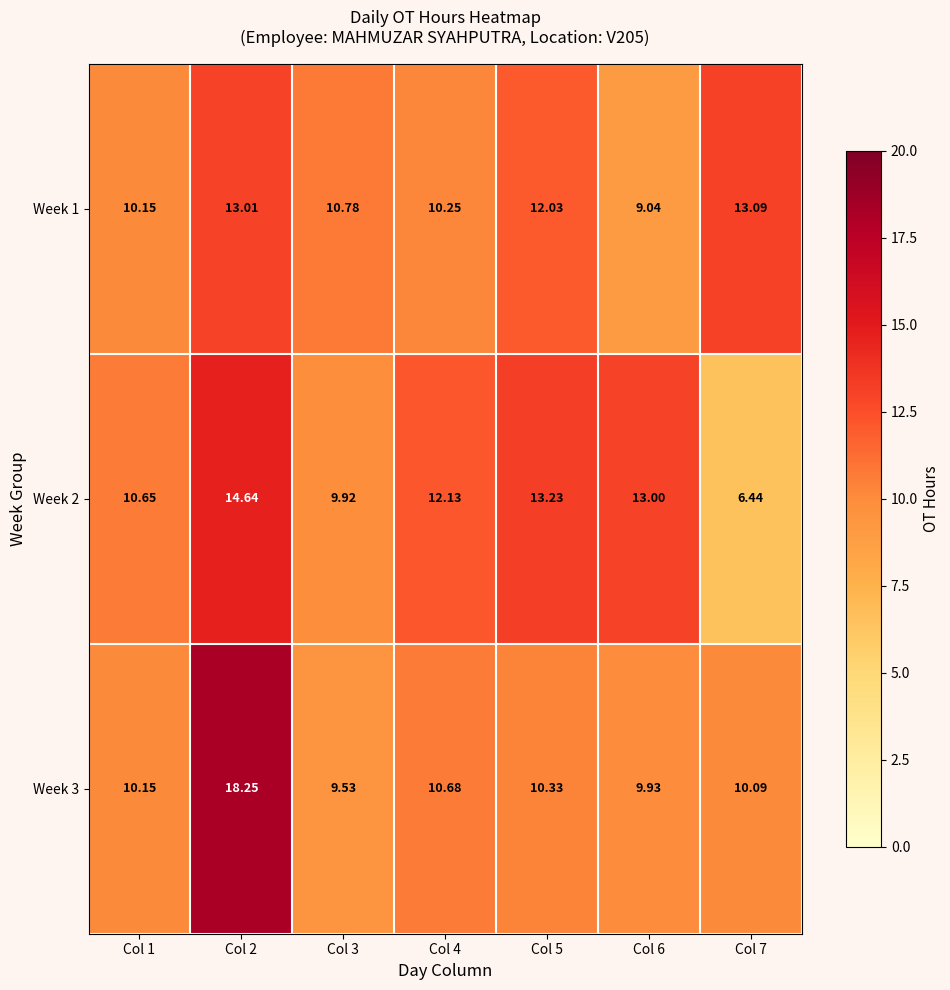

List the series in order of their peak value, highest first.

Week 3, Week 2, Week 1